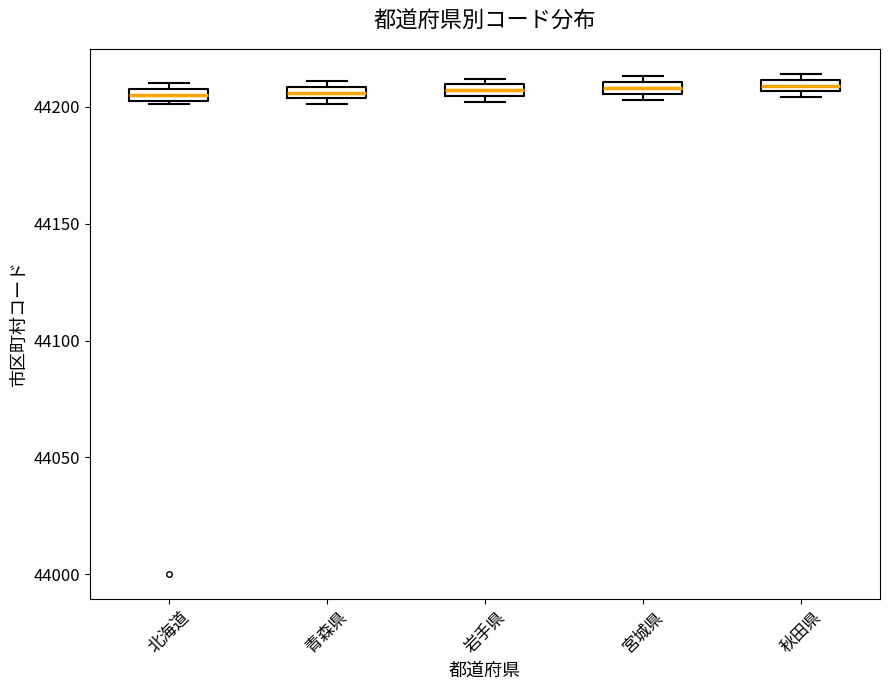

Where is the upper edge of the box for 宮城県 on the y-axis? The values are not printed on the chart, so give them approximately, as read against the axis.

44210